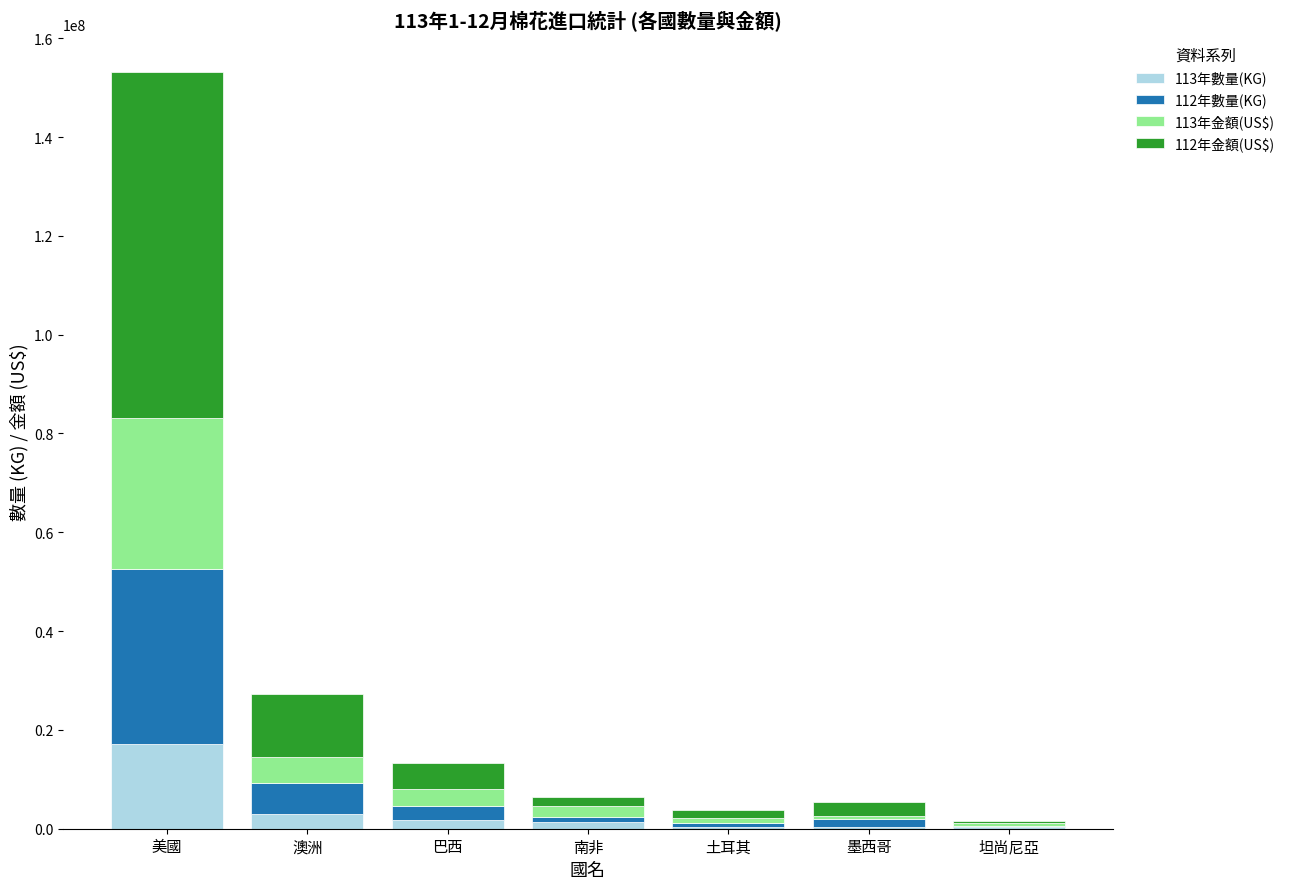

At which category is the sum across all series the highest?

美國